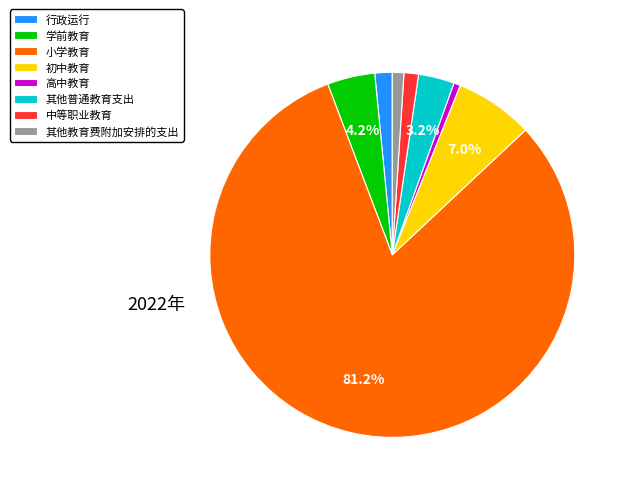

What portion of the pie excludes 其他普通教育支出?

96.8%